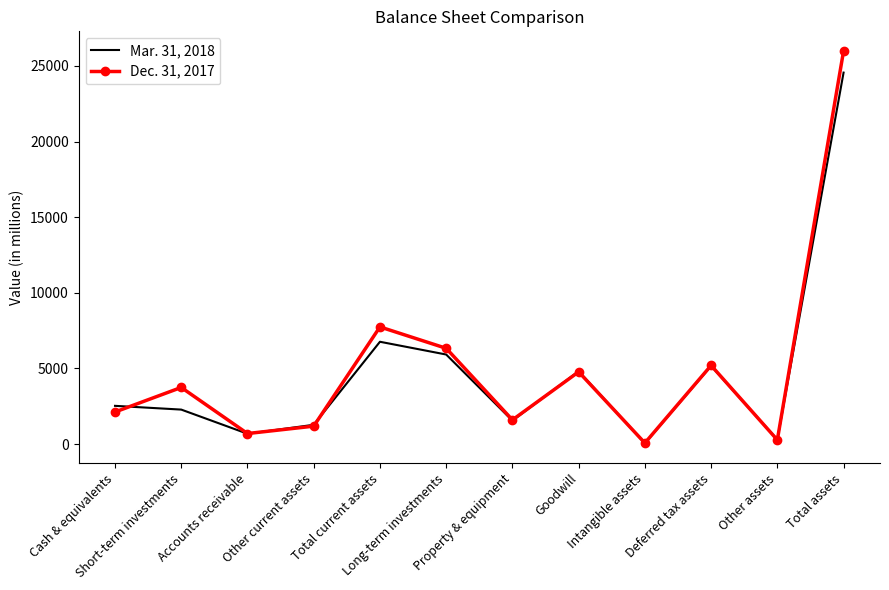

What is the lowest value of the Mar. 31, 2018 series?

53